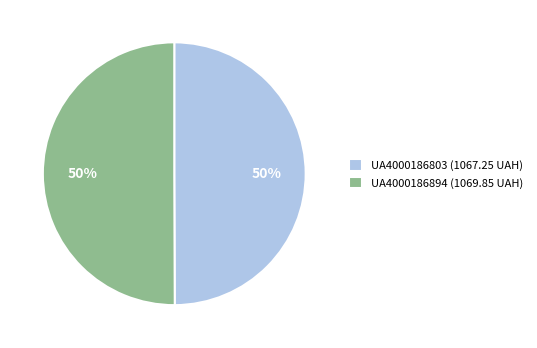

Approximately how many times larger is the value at UA4000186803 (1067.25 UAH) compared to UA4000186894 (1069.85 UAH)?

1.0